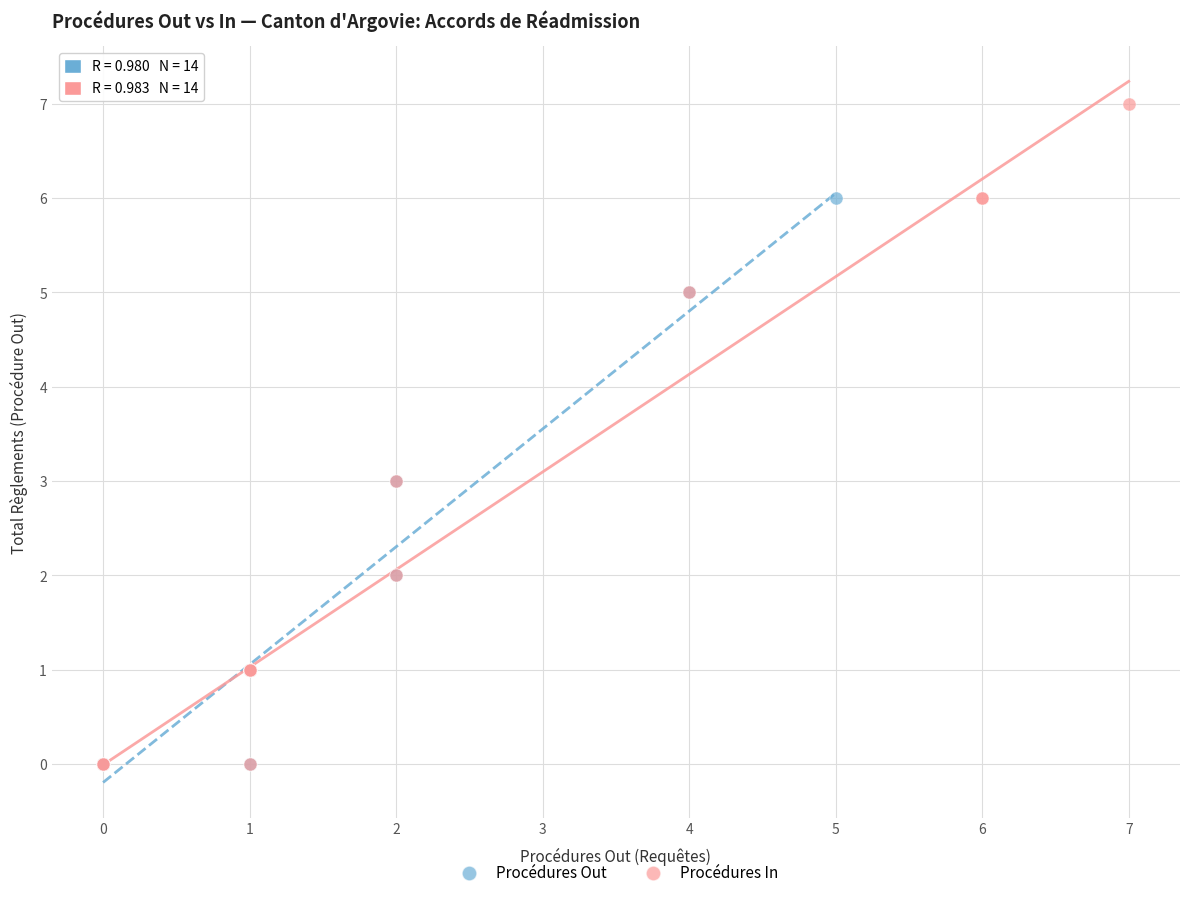

Which series reaches the maximum Y coordinate?

Procédures In